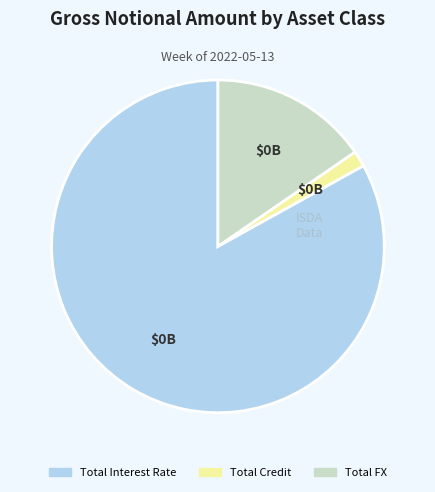

Does Total Interest Rate represent more than half of the total?

Yes